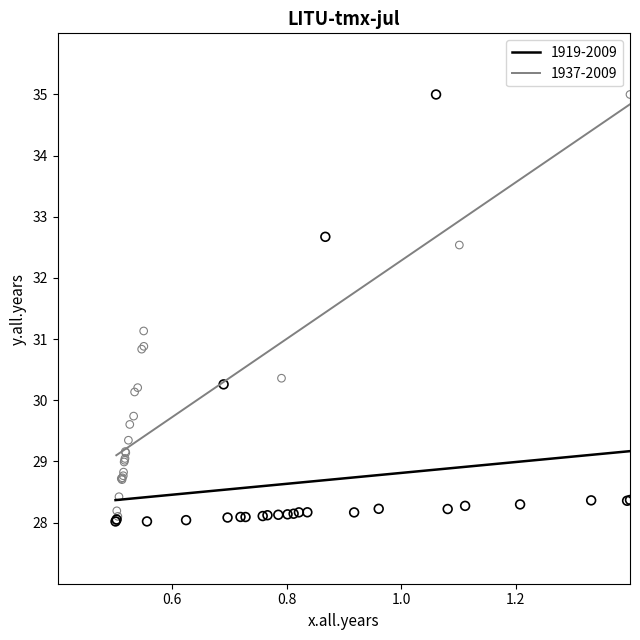

What are all the series names shown in the legend?

1919-2009, 1937-2009